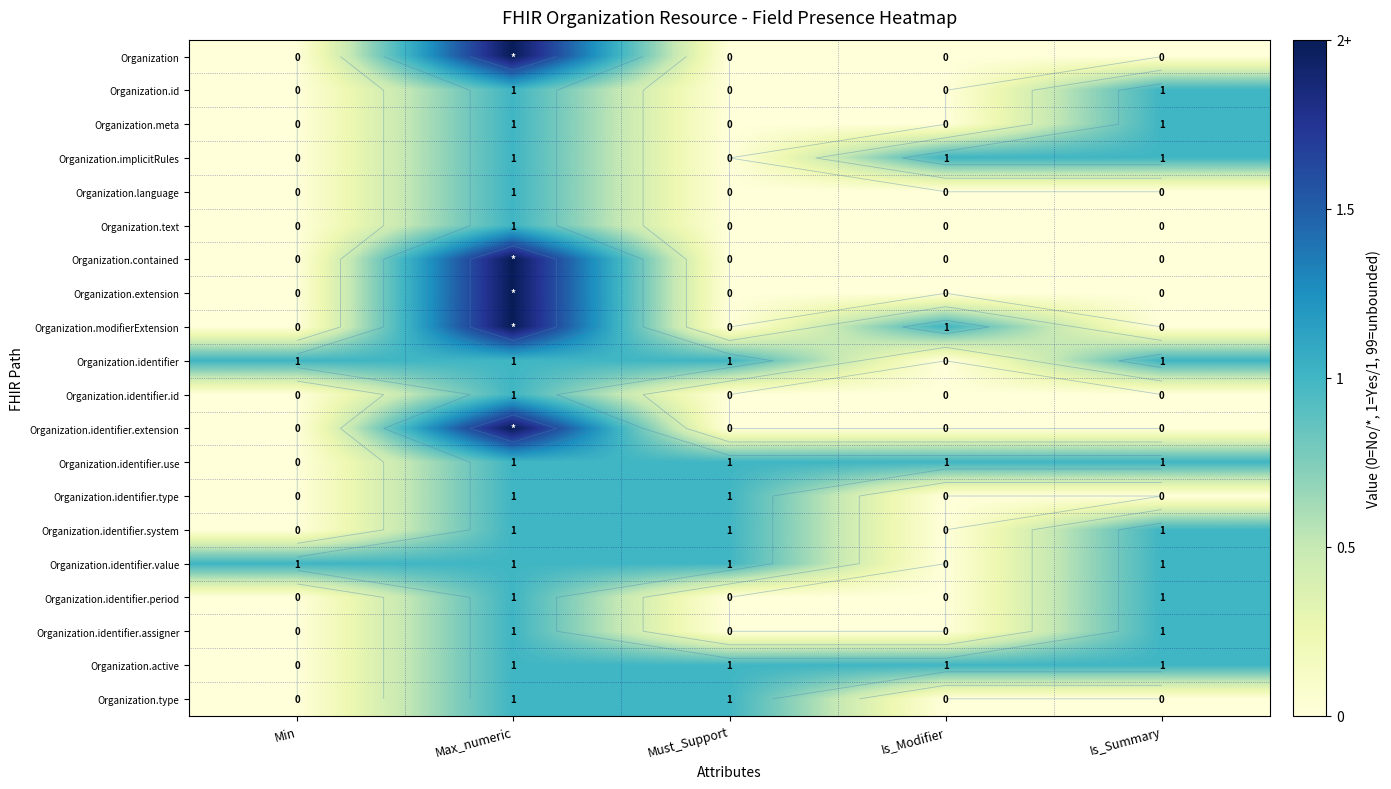

Which series changed the most between Max_numeric and Is_Summary?

Organization